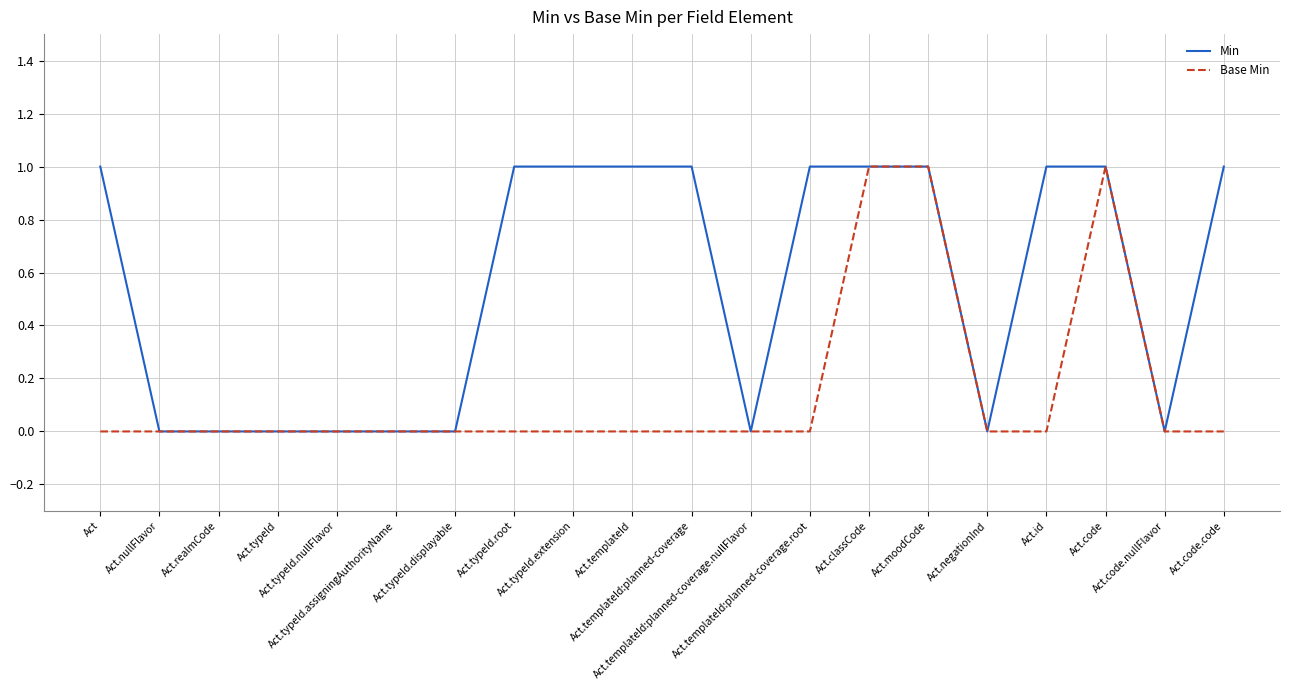

Is the value of Min at Act.code.code greater than the value of Base Min at Act.negationInd?

Yes